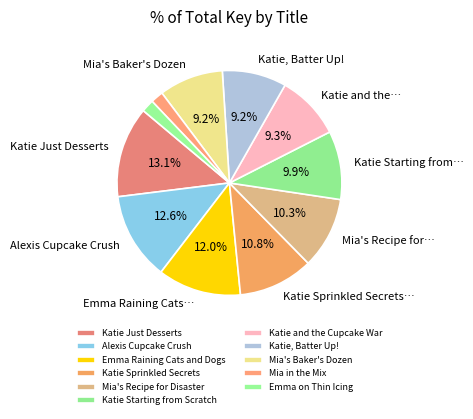

Does any single category account for the majority?

No